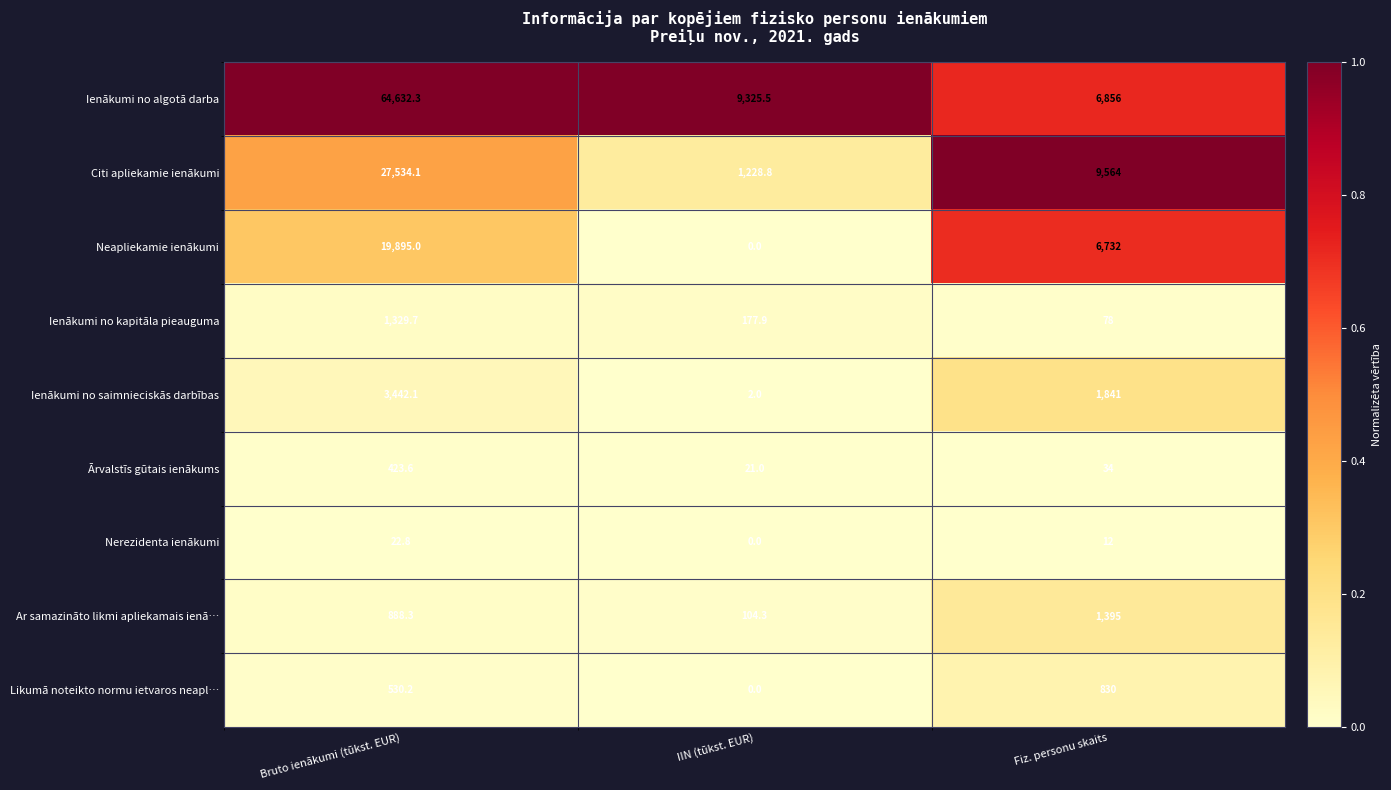

Reading left to right, transcribe all the data shown in this chart.

Ienākumi no algotā darba: Bruto ienākumi (tūkst. EUR)=64632.3	IIN (tūkst. EUR)=9325.5	Fiz. personu skaits=6856.0
Citi apliekamie ienākumi: Bruto ienākumi (tūkst. EUR)=27534.1	IIN (tūkst. EUR)=1228.8	Fiz. personu skaits=9564.0
Neapliekamie ienākumi: Bruto ienākumi (tūkst. EUR)=19895.0	IIN (tūkst. EUR)=0.0	Fiz. personu skaits=6732.0
Ienākumi no kapitāla pieauguma: Bruto ienākumi (tūkst. EUR)=1329.7	IIN (tūkst. EUR)=177.9	Fiz. personu skaits=78.0
Ienākumi no saimnieciskās darbības: Bruto ienākumi (tūkst. EUR)=3442.1	IIN (tūkst. EUR)=2.0	Fiz. personu skaits=1841.0
Ārvalstīs gūtais ienākums: Bruto ienākumi (tūkst. EUR)=423.6	IIN (tūkst. EUR)=21.0	Fiz. personu skaits=34.0
Nerezidenta ienākumi: Bruto ienākumi (tūkst. EUR)=22.8	IIN (tūkst. EUR)=0.0	Fiz. personu skaits=12.0
Ar samazināto likmi apliekamais ienā…: Bruto ienākumi (tūkst. EUR)=888.3	IIN (tūkst. EUR)=104.3	Fiz. personu skaits=1395.0
Likumā noteikto normu ietvaros neapl…: Bruto ienākumi (tūkst. EUR)=530.2	IIN (tūkst. EUR)=0.0	Fiz. personu skaits=830.0